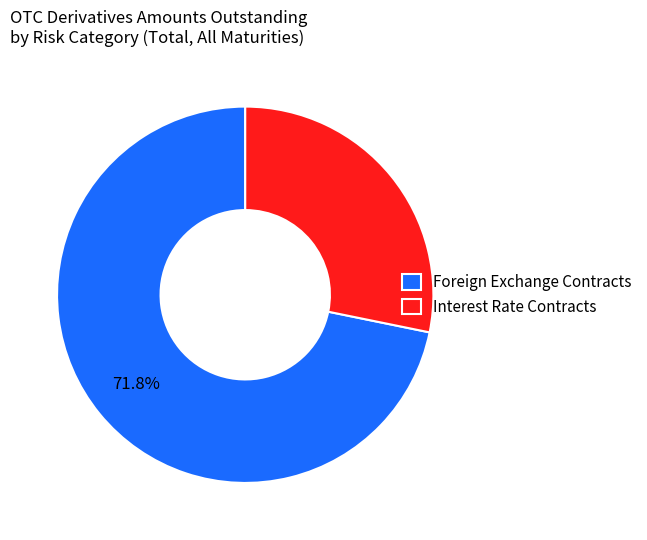

Count the number of slices in the pie.

2